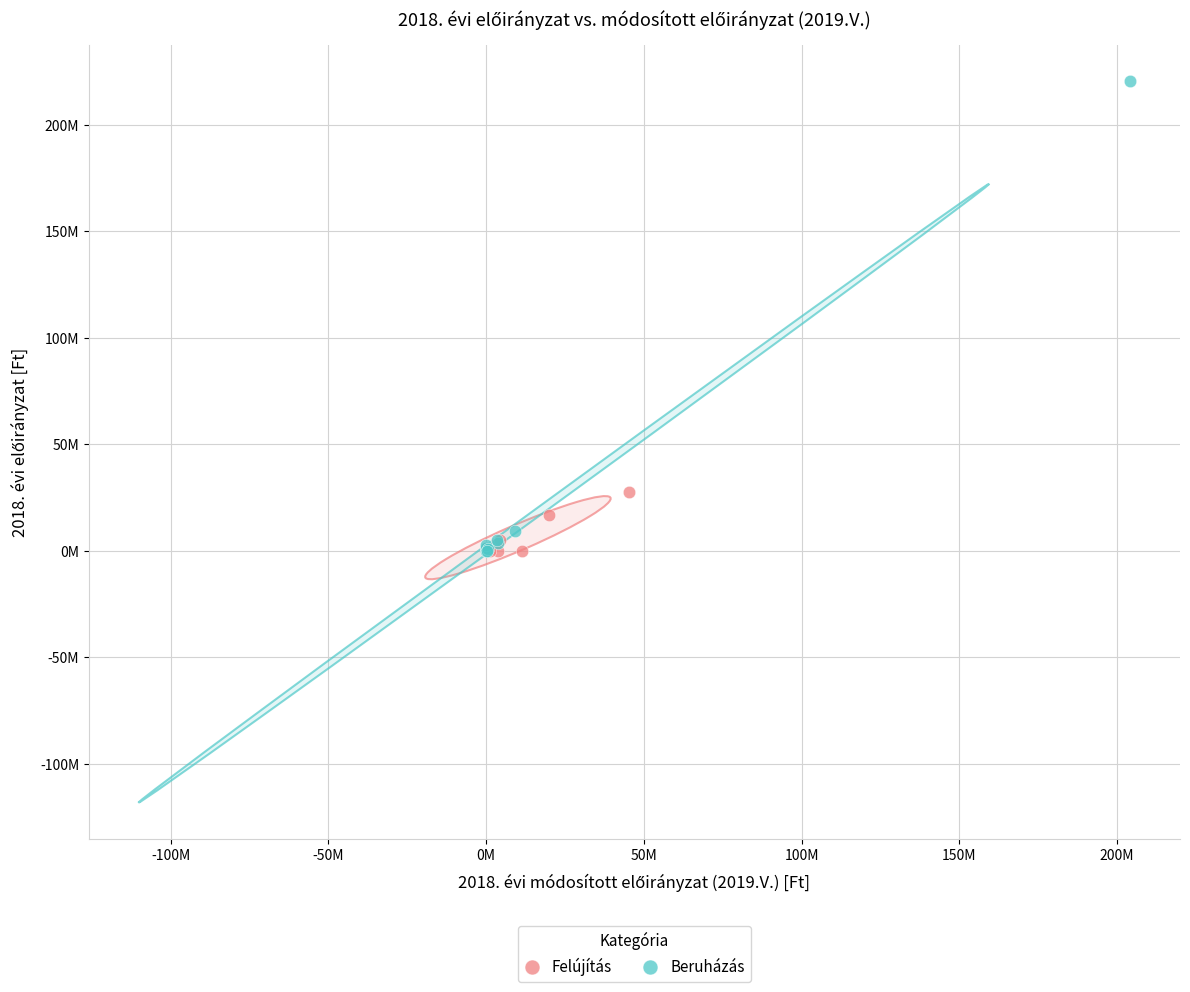

Which series has the largest Y range (max minus min)?

Beruházás